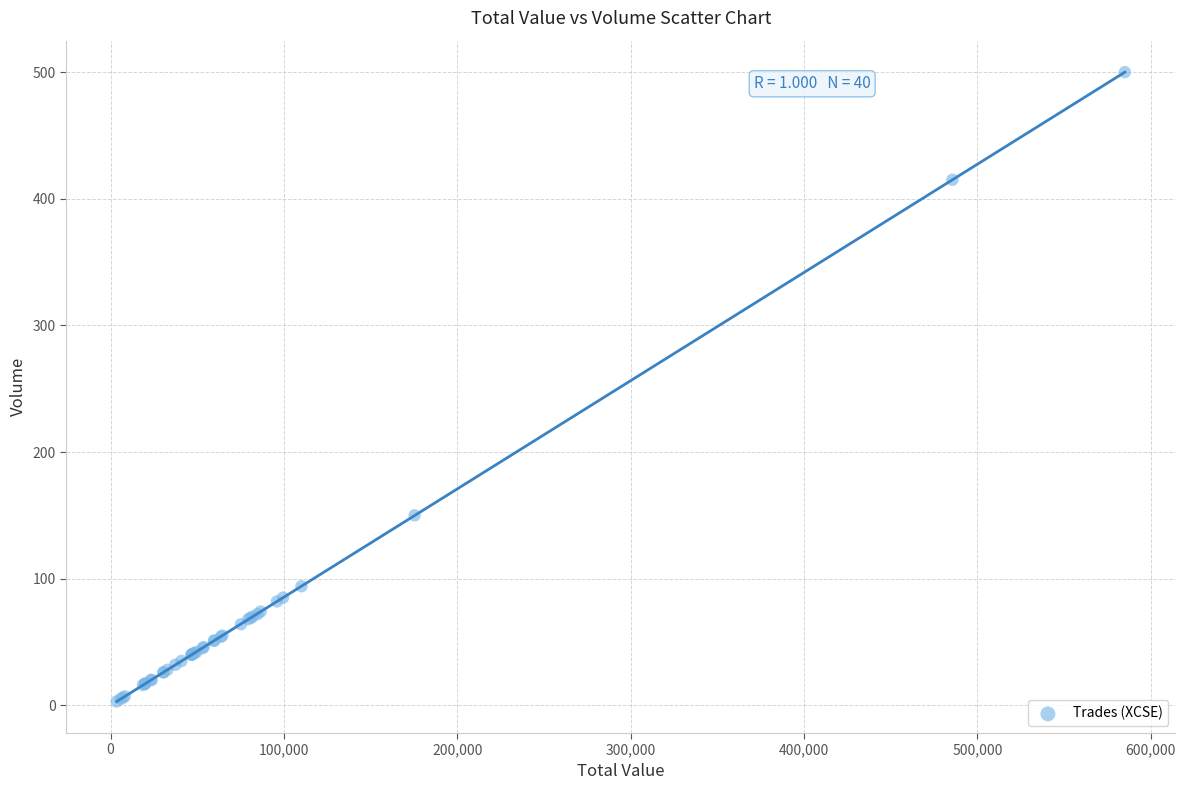

What Y value in the scatter plot is closest to 251?

150